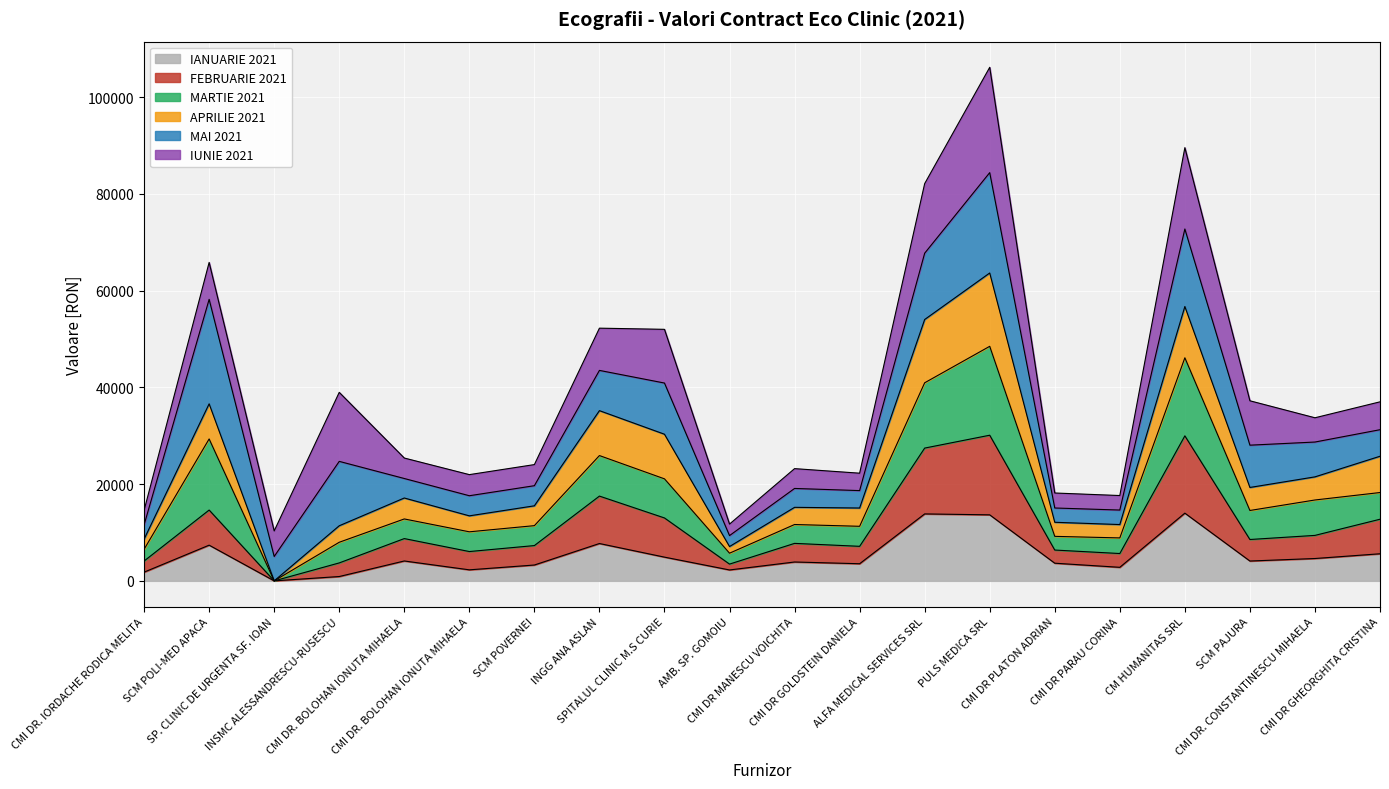

Which category has the highest value in the MARTIE 2021 series?

PULS MEDICA SRL